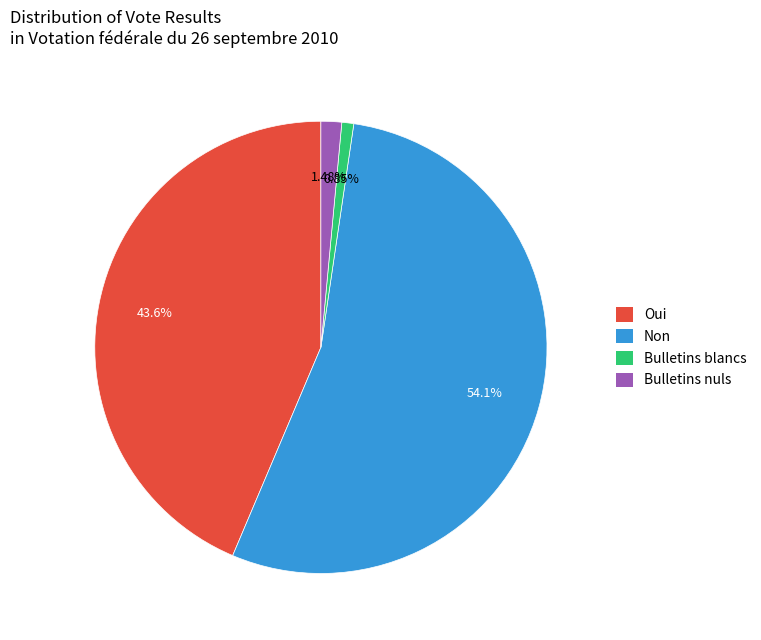

Between Oui and Bulletins nuls, which is larger?

Oui